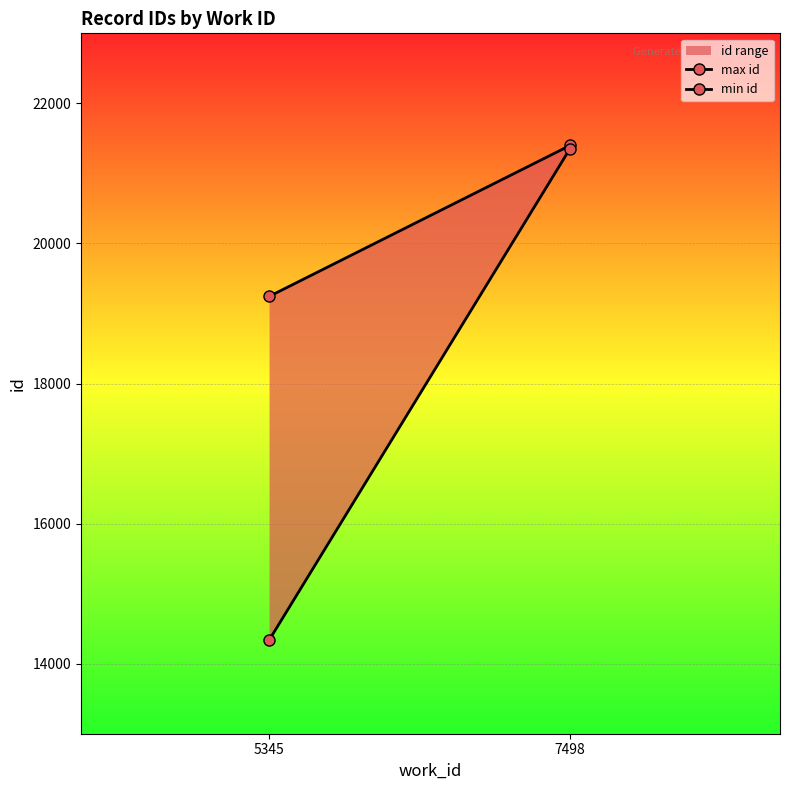

Is it true that min id equals 36131 at 7498?

False